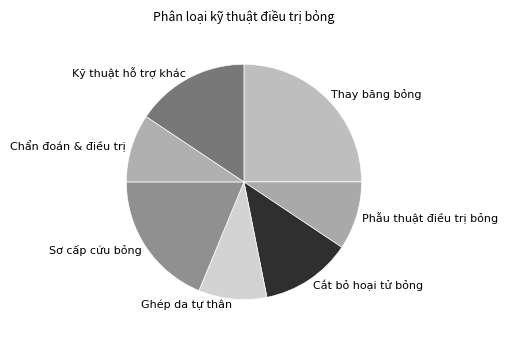

Count the number of slices in the pie.

7